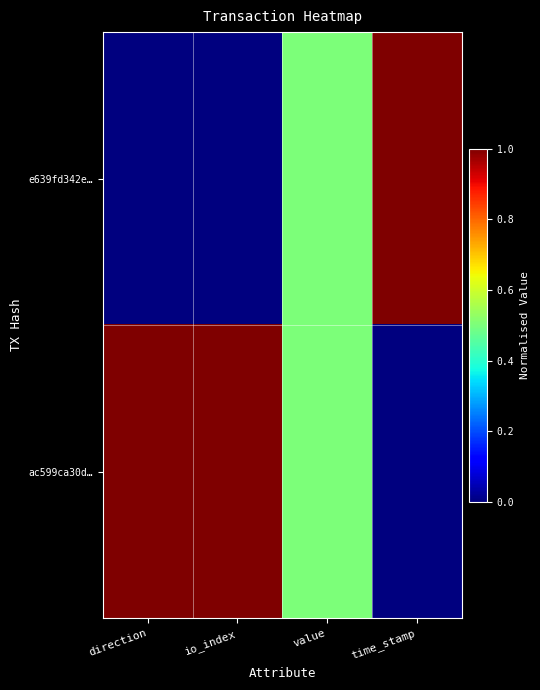

Rank the series at io_index from lowest to highest value.

e639fd342e…, ac599ca30d…